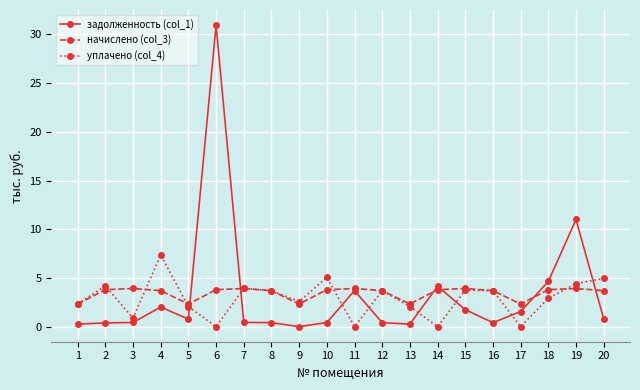

Rank the series by their maximum value, from highest to lowest.

задолженность (col_1), уплачено (col_4), начислено (col_3)